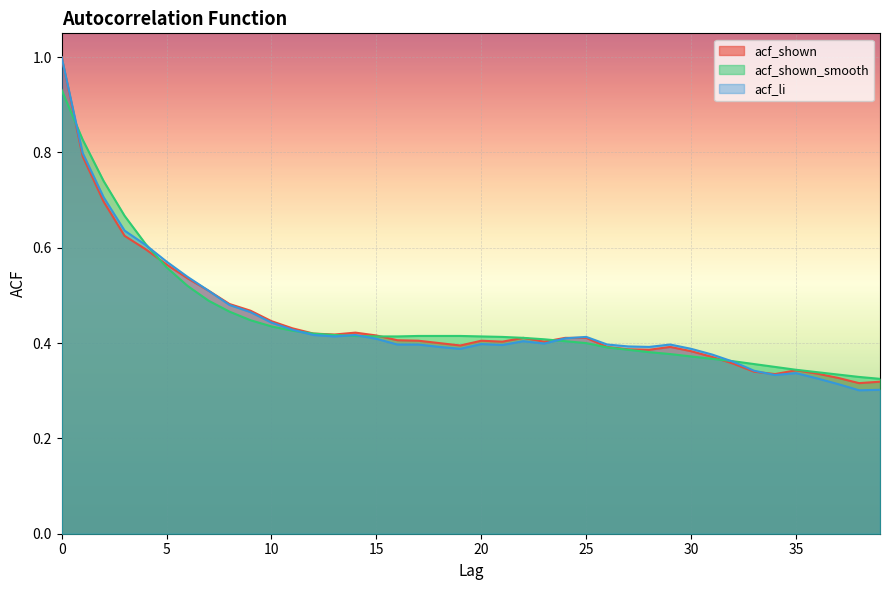

How many distinct data groups are displayed?

3